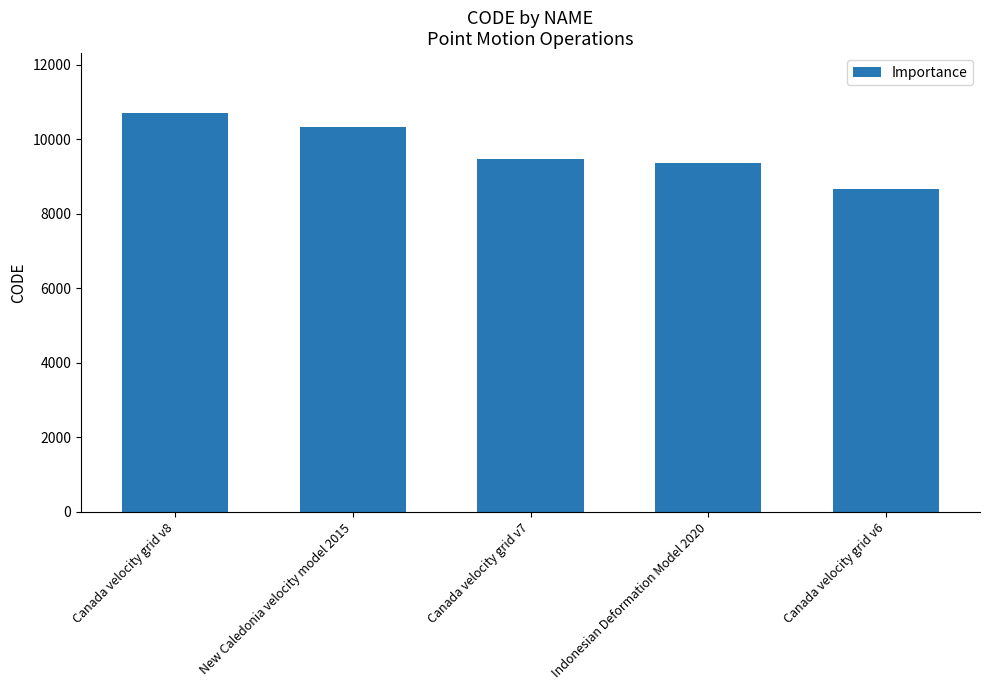

Rank the categories by value from lowest to highest.

Canada velocity grid v6, Indonesian Deformation Model 2020, Canada velocity grid v7, New Caledonia velocity model 2015, Canada velocity grid v8